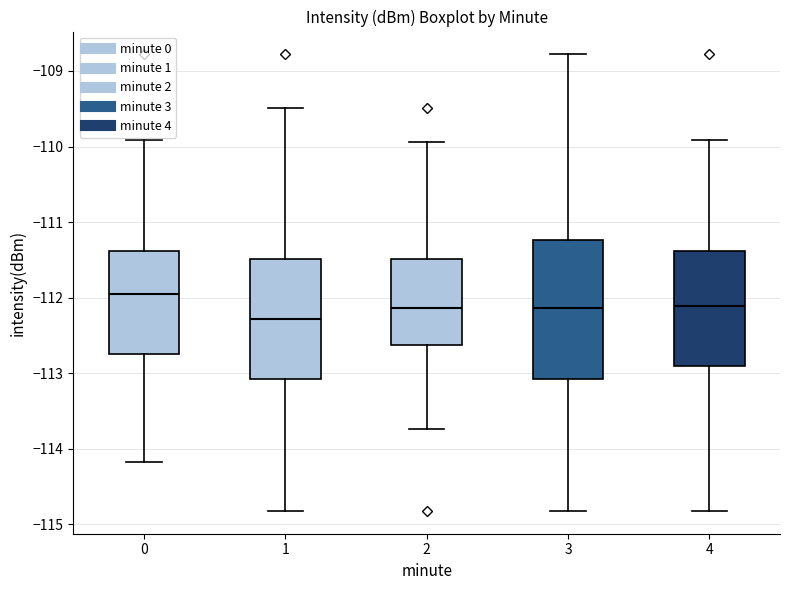

Which box's median line is the highest?

0